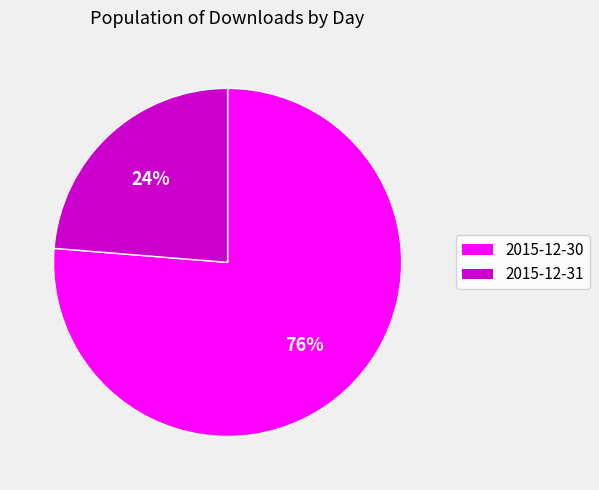

Rank the categories by value from lowest to highest.

2015-12-31, 2015-12-30